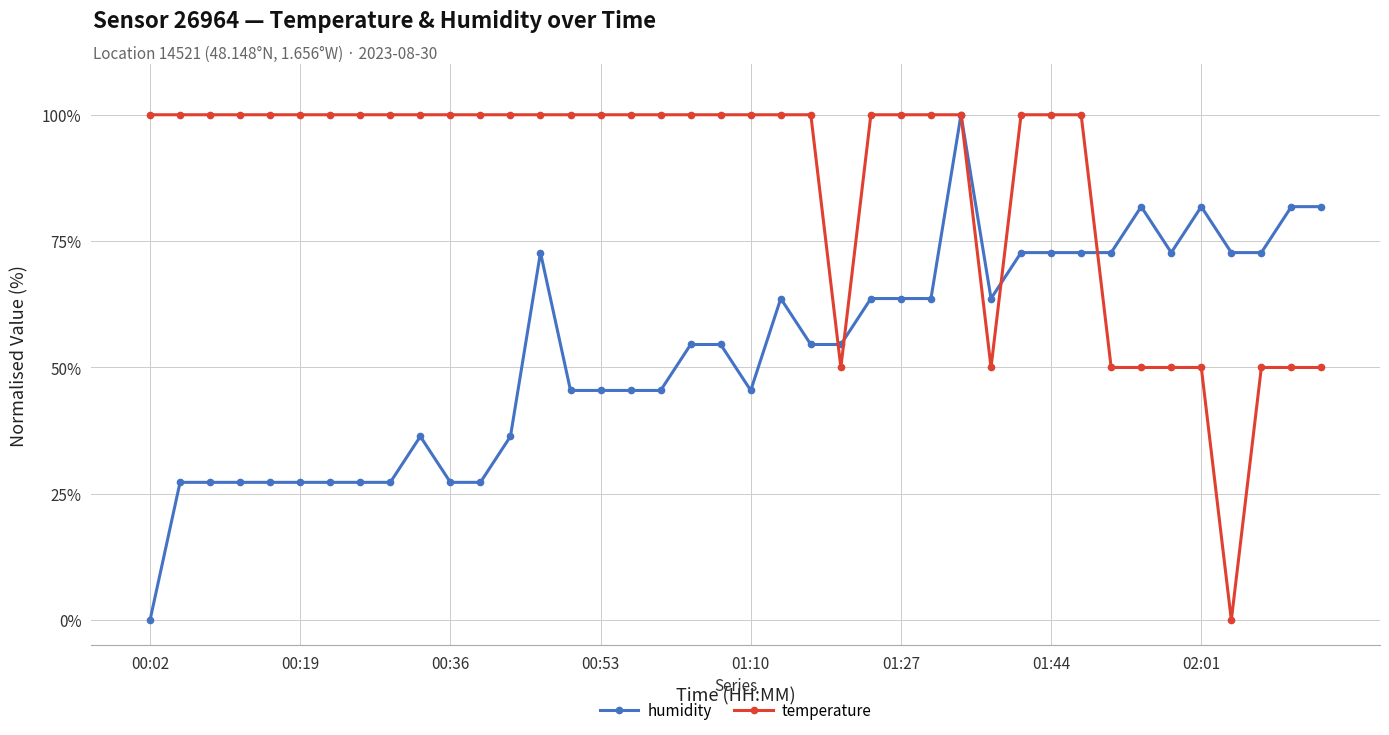

Reading right to left, extract all data points from this chart.

humidity: 81.8	81.8	72.7	72.7	81.8	72.7	81.8	72.7	72.7	72.7	72.7	63.6	100.0	63.6	63.6	63.6	54.5	54.5	63.6	45.5	54.5	54.5	45.5	45.5	45.5	45.5	72.7	36.4	27.3	27.3	36.4	27.3	27.3	27.3	27.3	27.3	27.3	27.3	27.3	0.0
temperature: 50.0	50.0	50.0	0.0	50.0	50.0	50.0	50.0	100.0	100.0	100.0	50.0	100.0	100.0	100.0	100.0	50.0	100.0	100.0	100.0	100.0	100.0	100.0	100.0	100.0	100.0	100.0	100.0	100.0	100.0	100.0	100.0	100.0	100.0	100.0	100.0	100.0	100.0	100.0	100.0